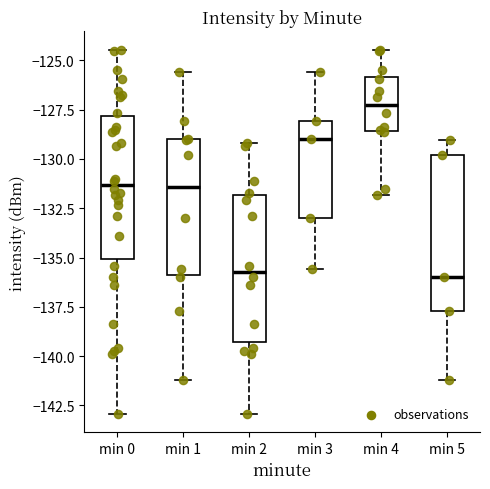

Reading left to right, read every box against the y-axis: the position of its median line, the range the box covers, and the ends of its whiskers. The values are not printed on the chart, so give them approximately, as read against the axis.

min 0: median -131.5, box -135.0 to -128.0, whiskers -143.0 to -124.5
min 1: median -131.5, box -136.0 to -129.0, whiskers -141.0 to -125.5
min 2: median -135.5, box -139.5 to -132.0, whiskers -143.0 to -129.0
min 3: median -129.0, box -133.0 to -128.0, whiskers -135.5 to -125.5
min 4: median -127.5, box -128.5 to -126.0, whiskers -132.0 to -124.5
min 5: median -136.0, box -137.5 to -130.0, whiskers -141.0 to -129.0